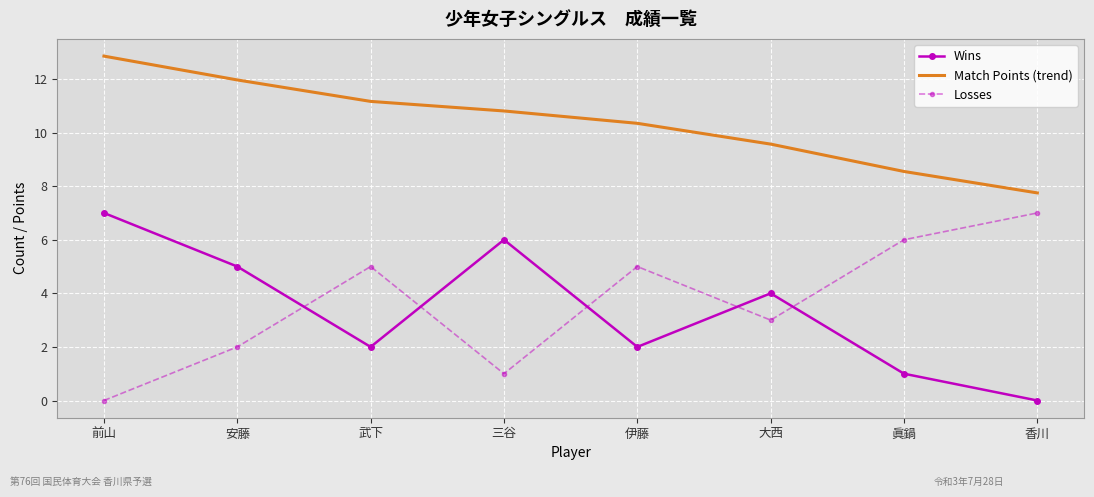

What position from the right is 香川?

1